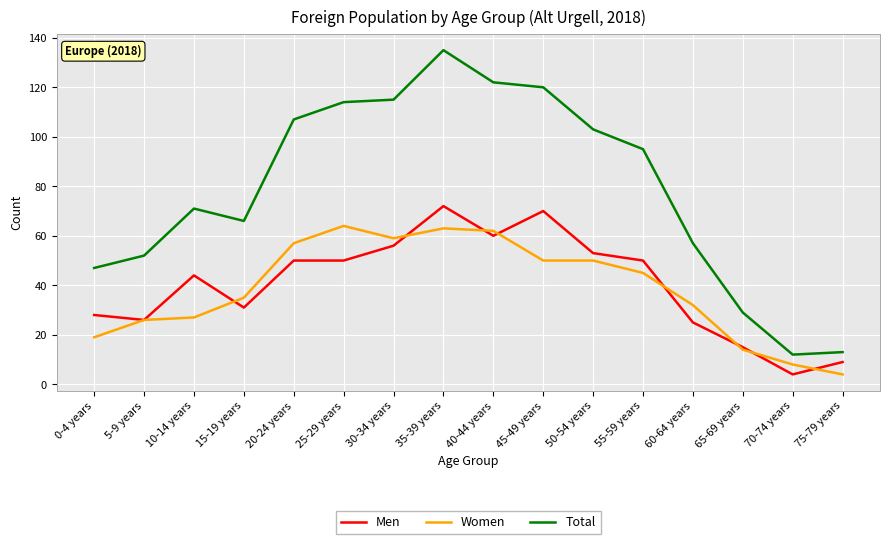

Read the Women value at 70-74 years, to the nearest 5.

10